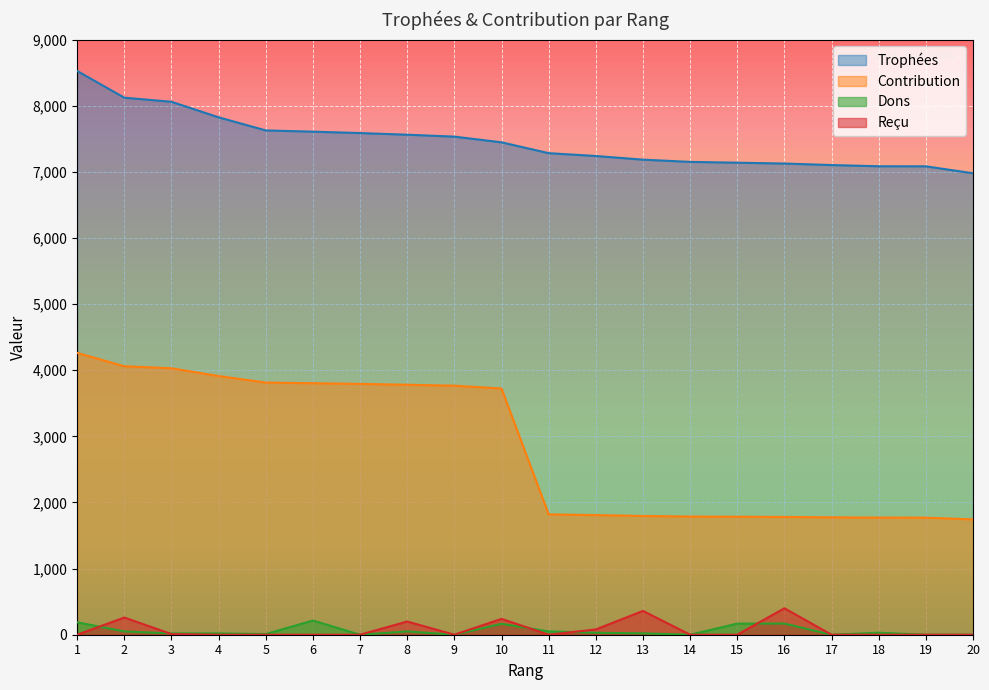

True or false: Trophées has a value of 1980 at 6.

False